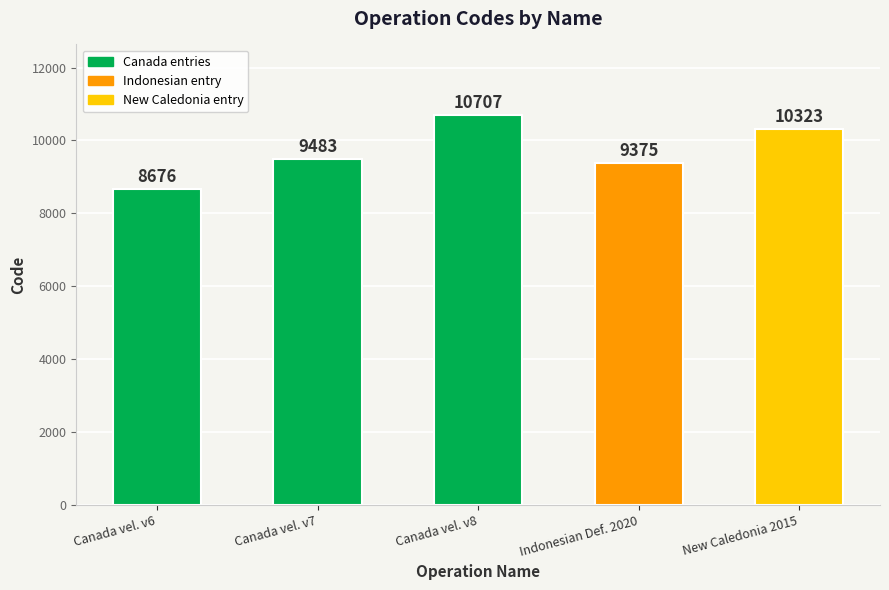

What is the difference between the second highest and minimum values?

1647